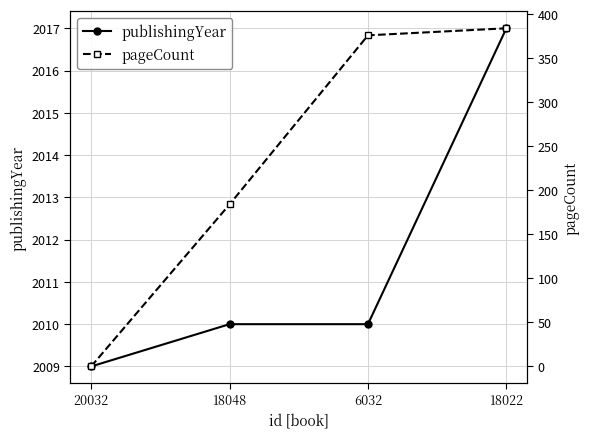

What is the value of the publishingYear point at the 2nd from the left?

2010